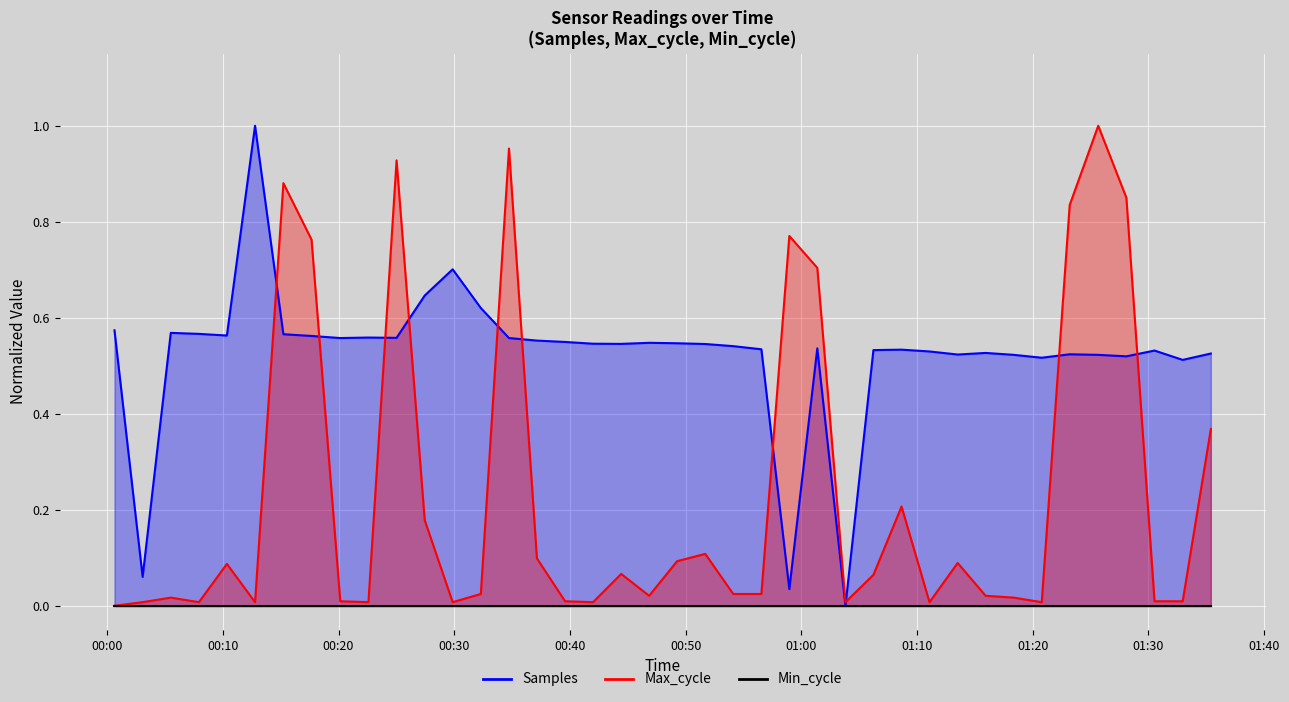

Which label corresponds to the smallest value in the chart?

2022/03/08 01:03:49